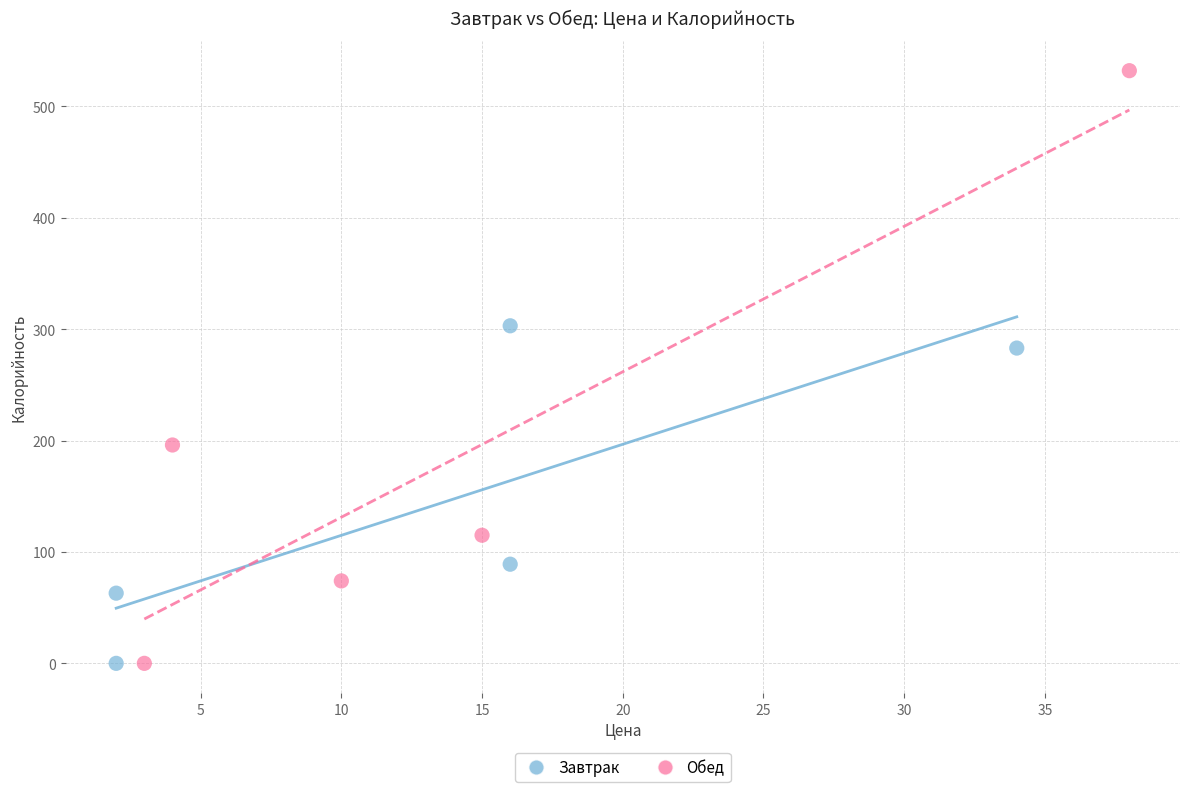

Which series reaches the maximum Y coordinate?

Обед